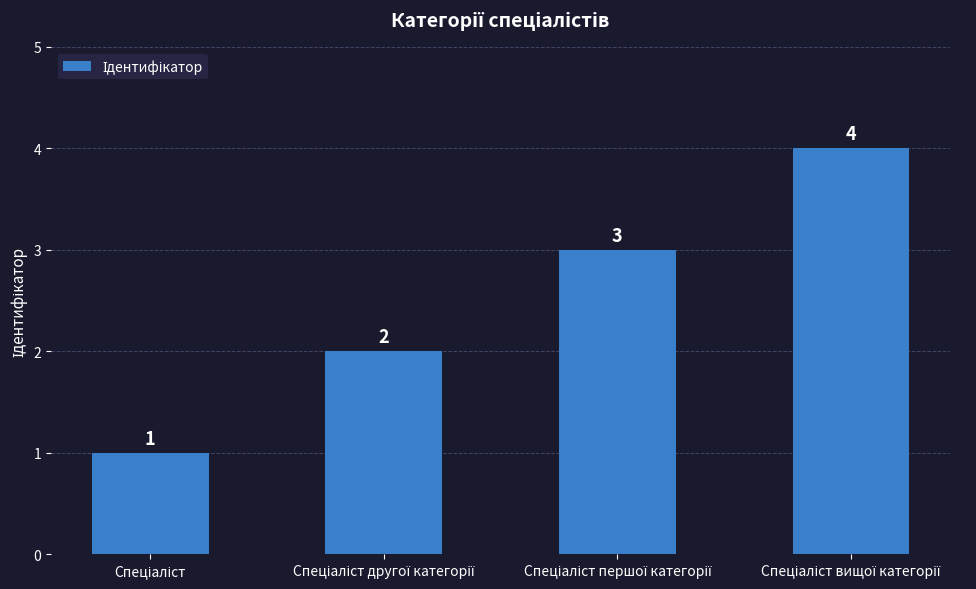

What is the sum of all values?

10